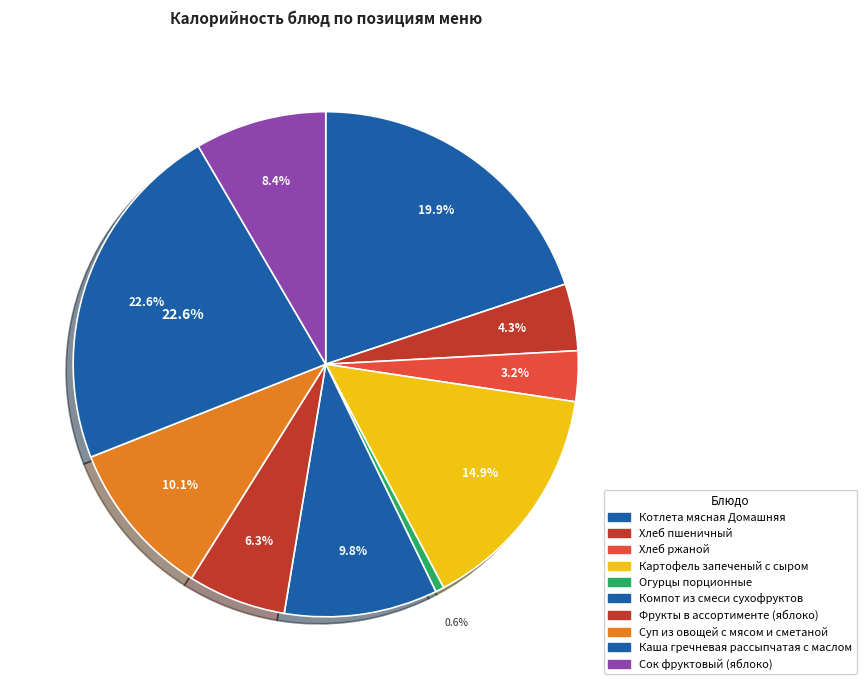

Is the sum of Суп из овощей с мясом и сметаной and Хлеб пшеничный greater than half?

No